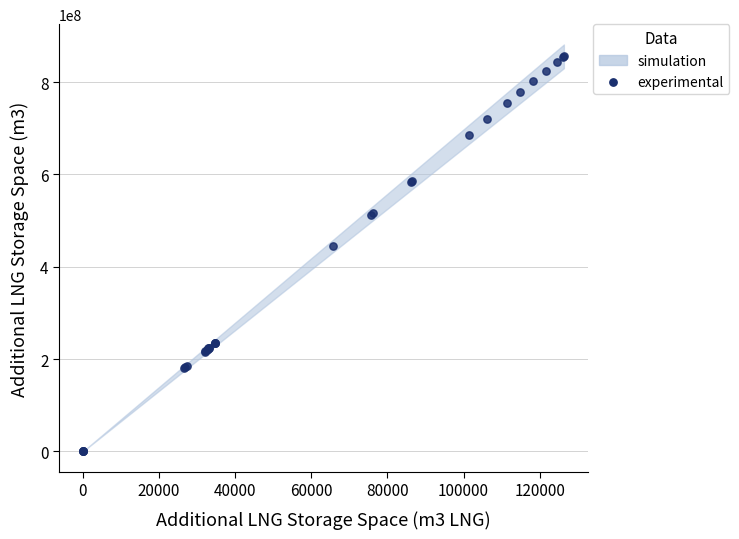

What Y value in the scatter plot is closest to 427760375?

445147065